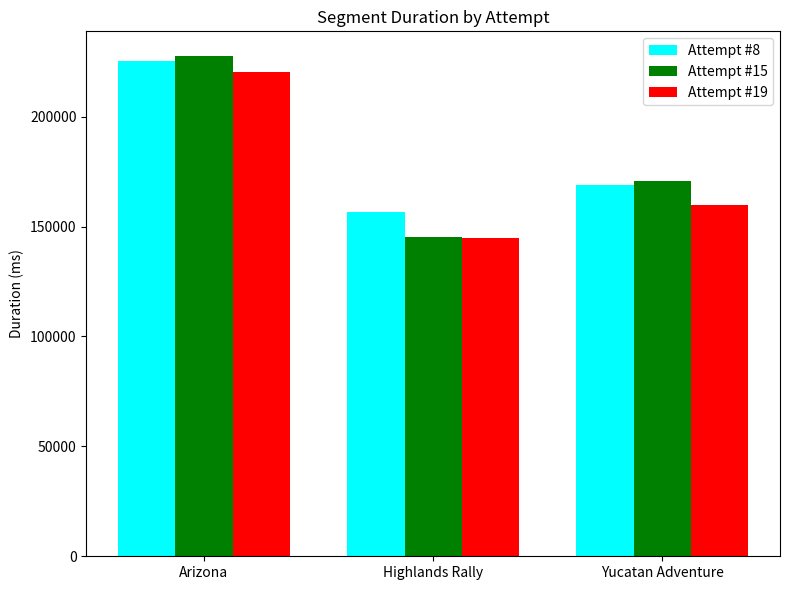

What is the sum of the Attempt #8 values at Arizona and Yucatan Adventure?

394166